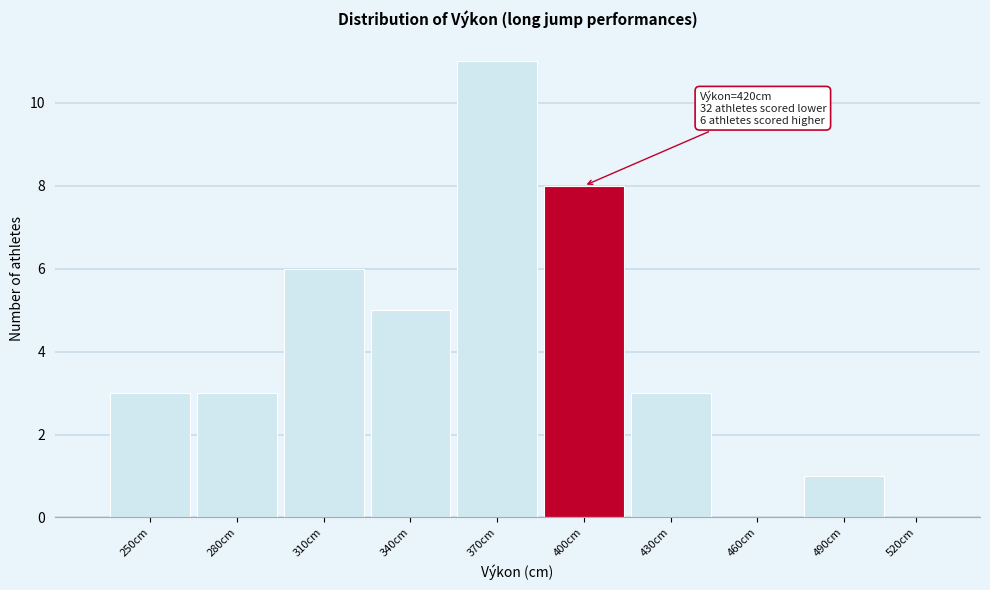

Reading right to left, extract all data points from this chart.

520cm=0	490cm=1	460cm=0	430cm=3	400cm=8	370cm=11	340cm=5	310cm=6	280cm=3	250cm=3